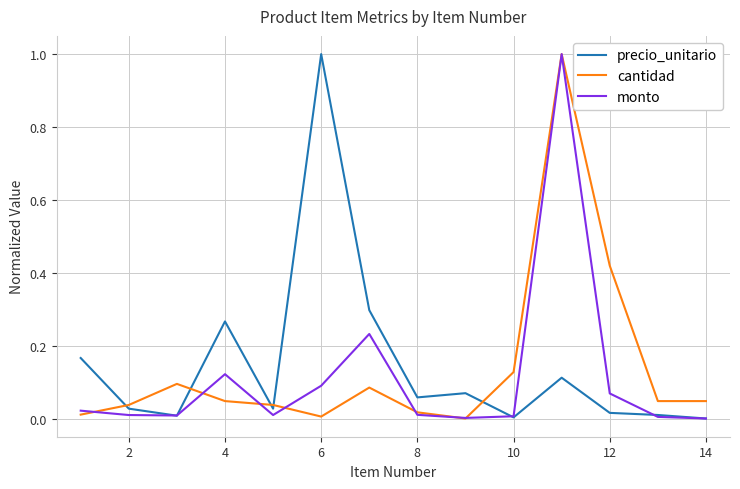

What is the difference between the maximum and minimum values in the cantidad series?

1.0